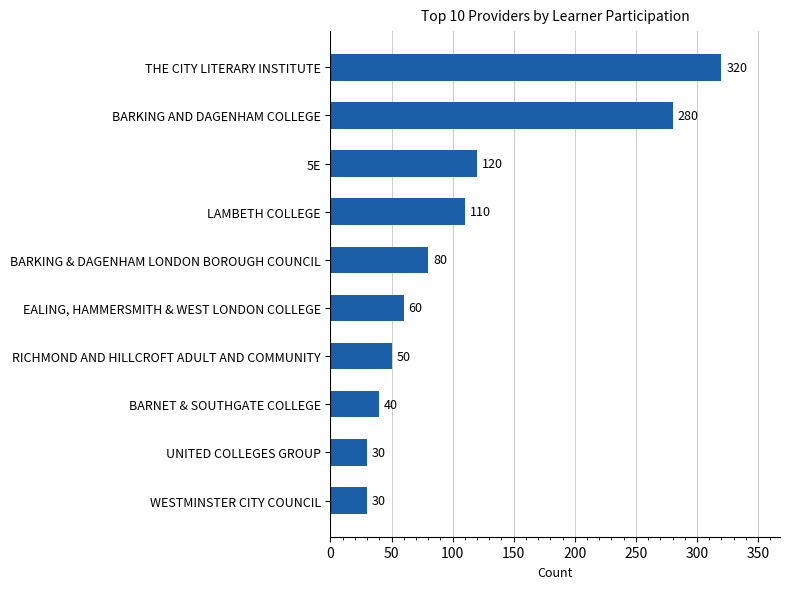

Between RICHMOND AND HILLCROFT ADULT AND COMMUNITY and UNITED COLLEGES GROUP, which is larger?

RICHMOND AND HILLCROFT ADULT AND COMMUNITY